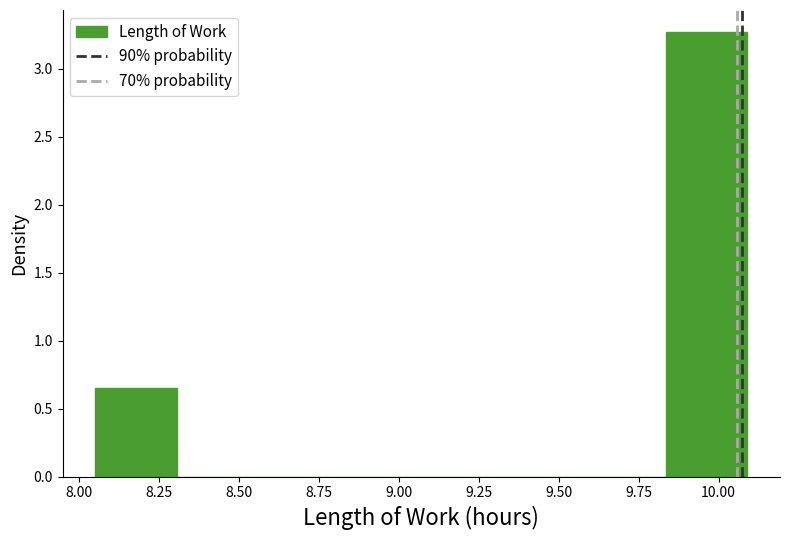

How tall is the bar that spans 8.050 to 8.305 on the x-axis? Neither the bar edges nor the heights are printed on the chart, so give them approximately, as read against the axes.

0.65